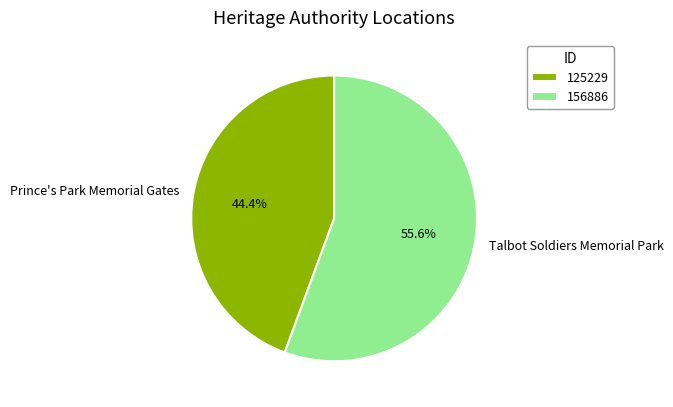

Which category has the smallest portion of the pie?

Prince's Park Memorial Gates